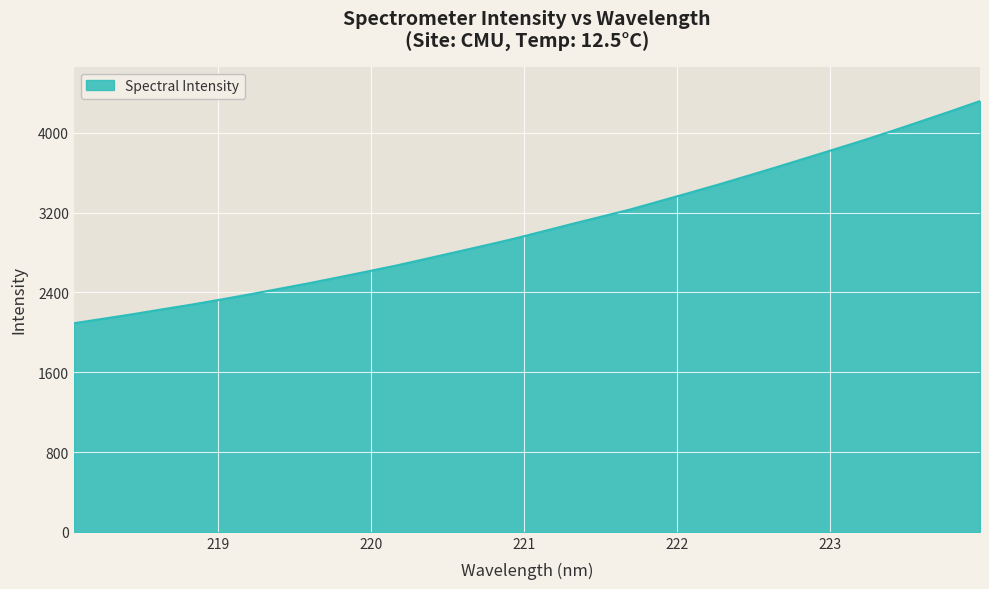

What is the difference between the maximum and minimum values?

2227.3